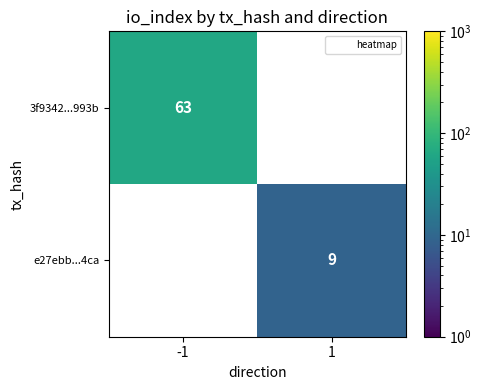

What is the greatest value displayed?

63.0